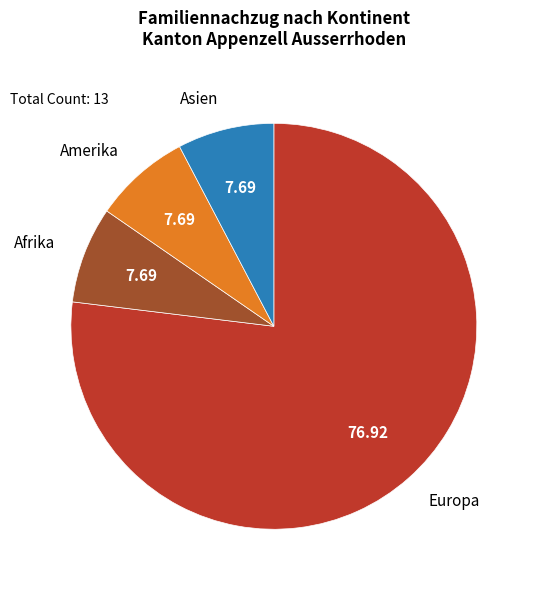

Do Asien and Europa together represent more than half of the pie?

Yes